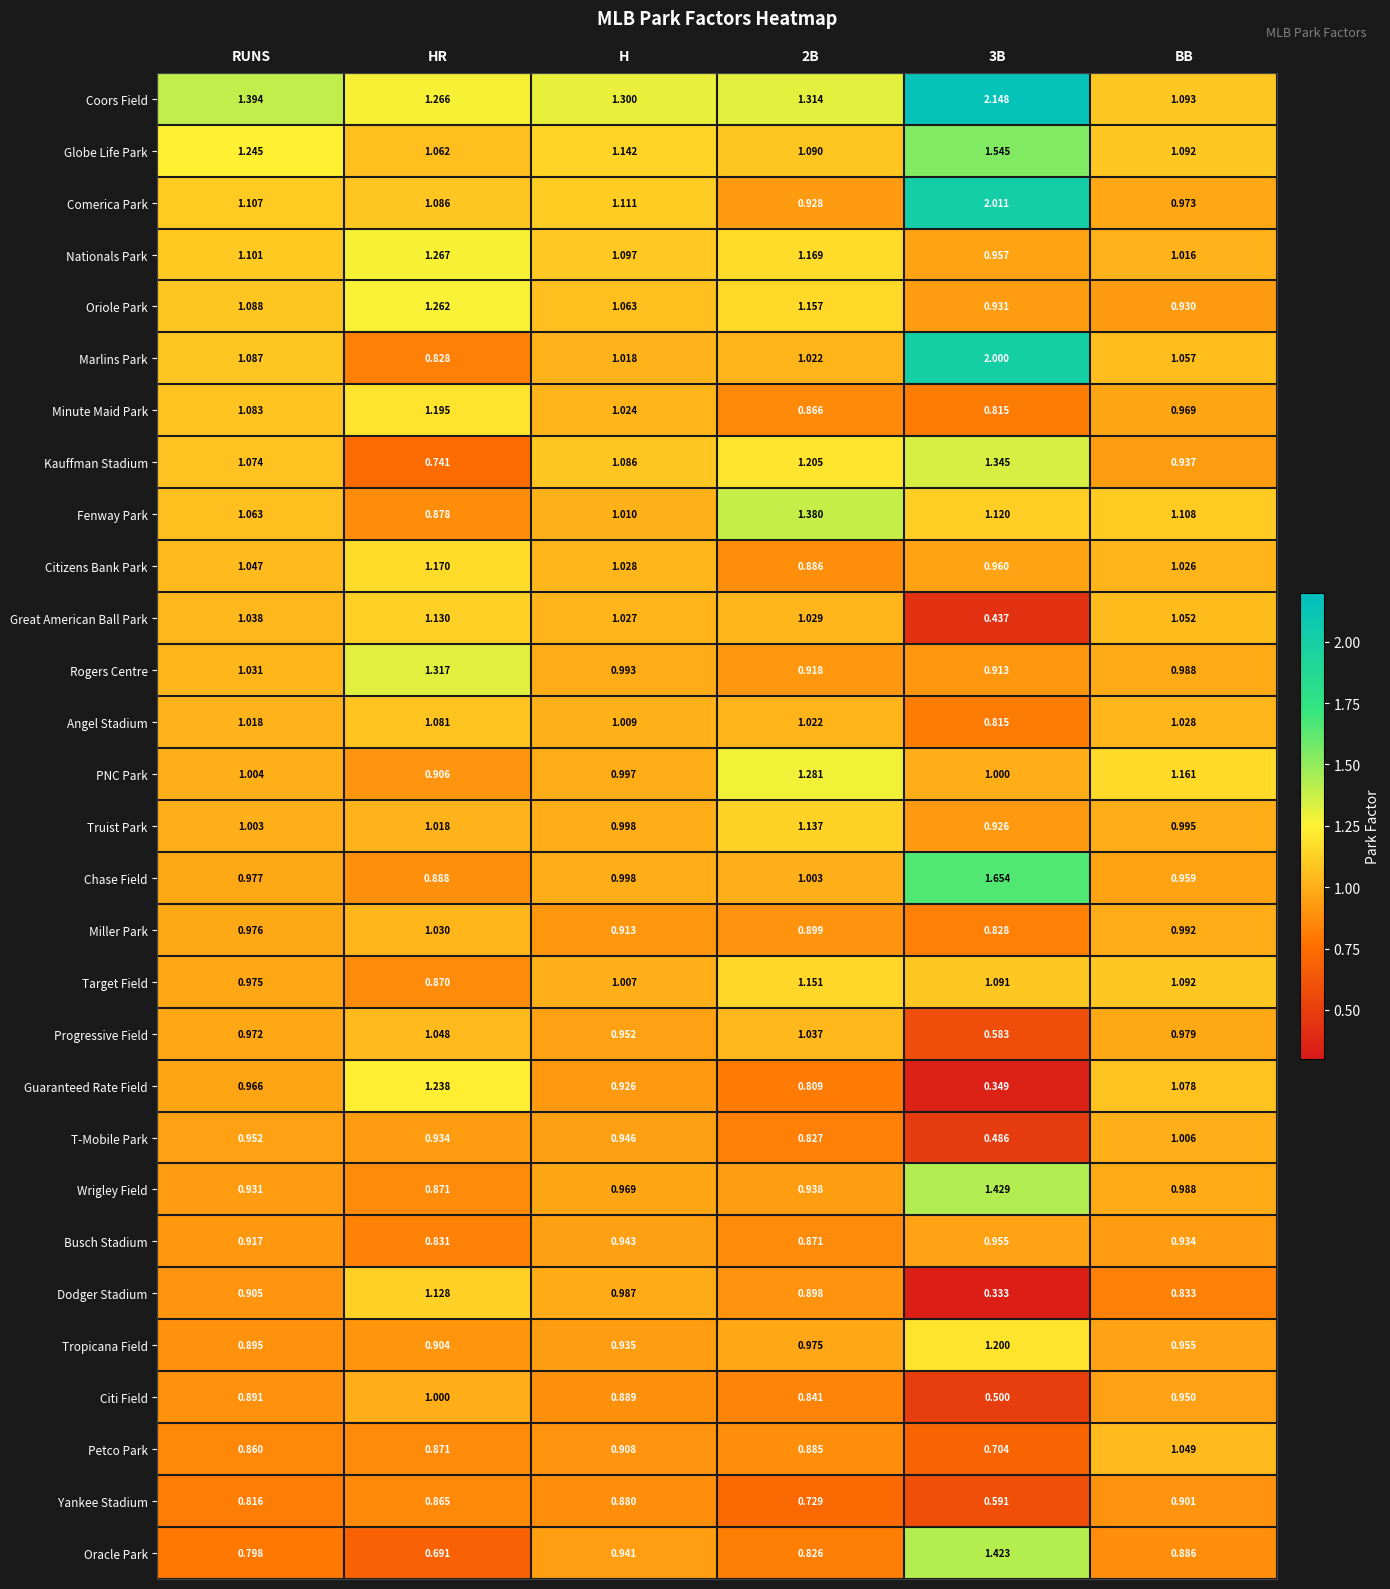

List the series in order of their peak value, highest first.

Coors Field, Comerica Park, Marlins Park, Chase Field, Globe Life Park, Wrigley Field, Oracle Park, Fenway Park, Kauffman Stadium, Rogers Centre, PNC Park, Nationals Park, Oriole Park, Guaranteed Rate Field, Tropicana Field, Minute Maid Park, Citizens Bank Park, Target Field, Truist Park, Great American Ball Park, Dodger Stadium, Angel Stadium, Petco Park, Progressive Field, Miller Park, T-Mobile Park, Citi Field, Busch Stadium, Yankee Stadium